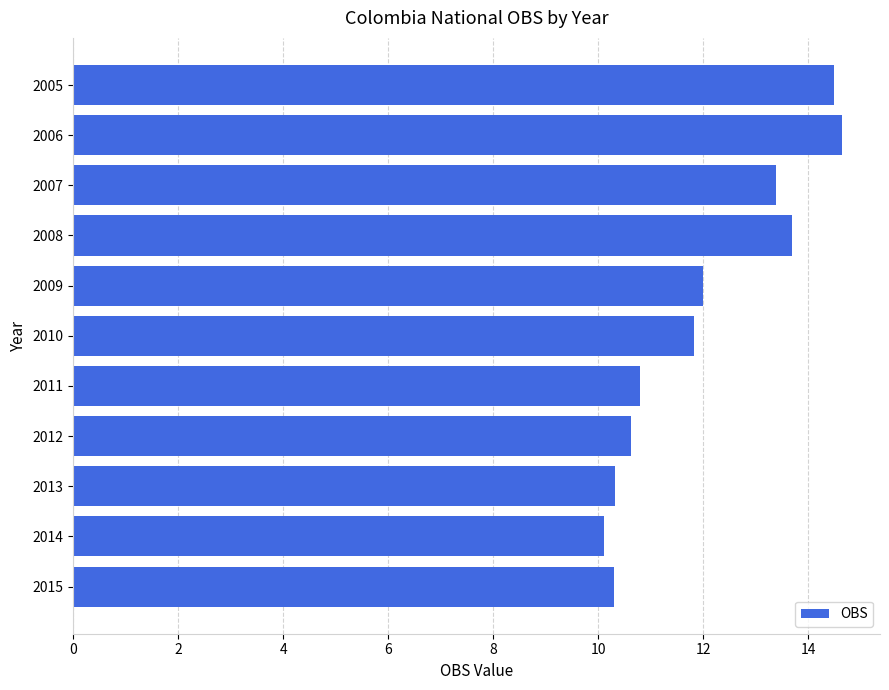

What is the difference between the maximum and minimum values?

4.5